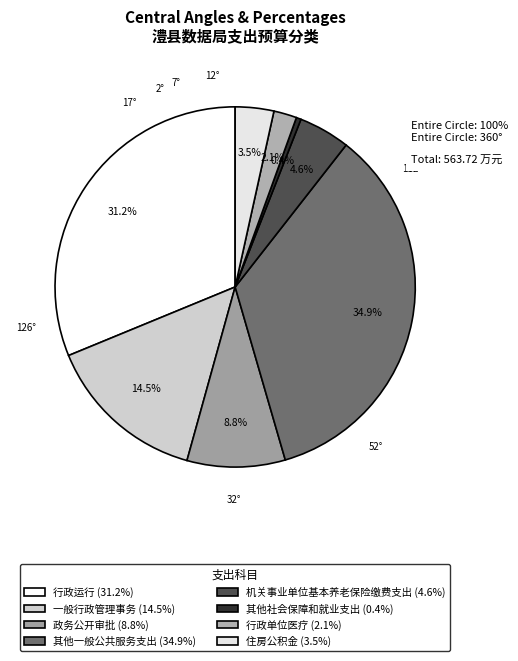

Is there any slice that represents more than half of the pie?

No